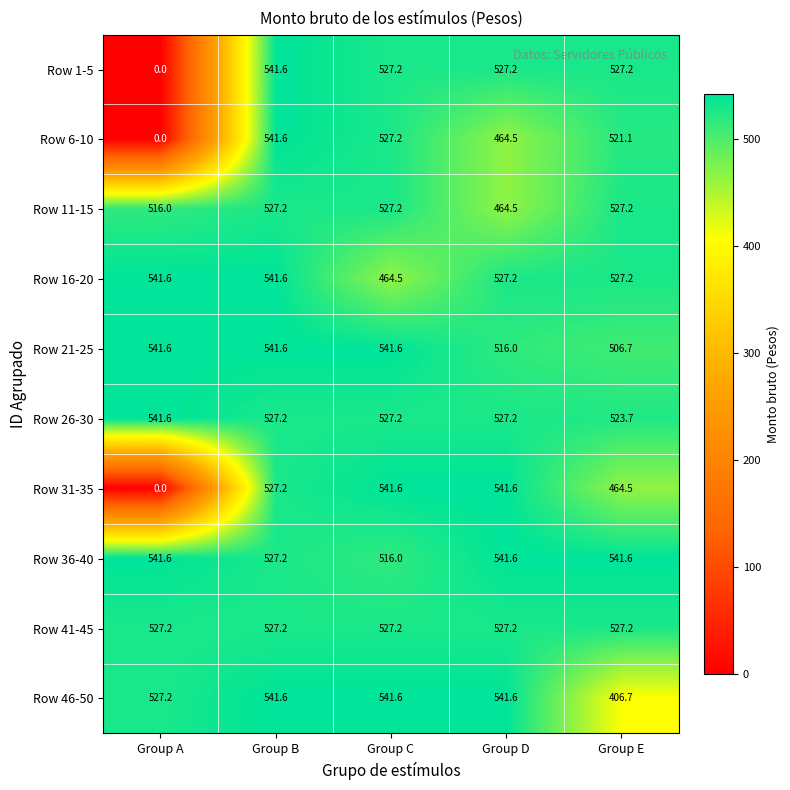

At how many categories does at least one series exceed 425?

5